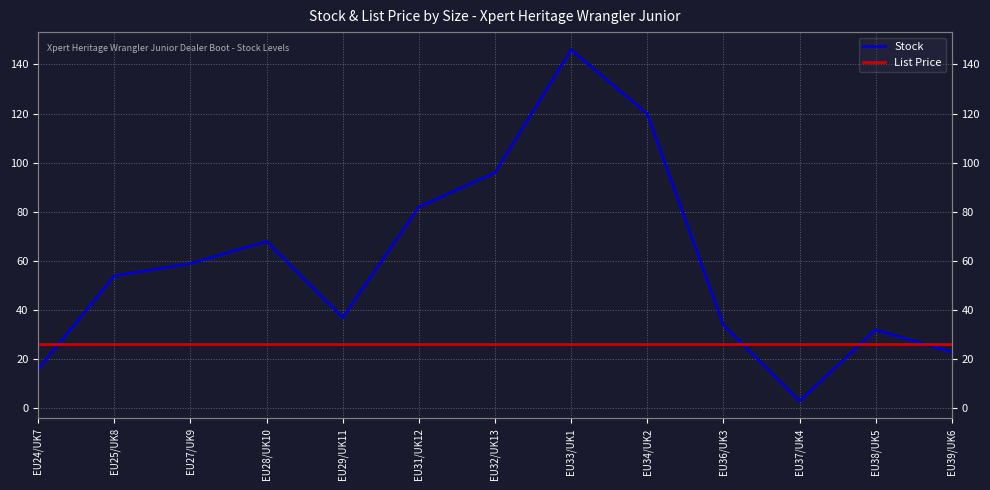

Between EU31/UK12 and EU32/UK13, which series saw the biggest shift?

Stock